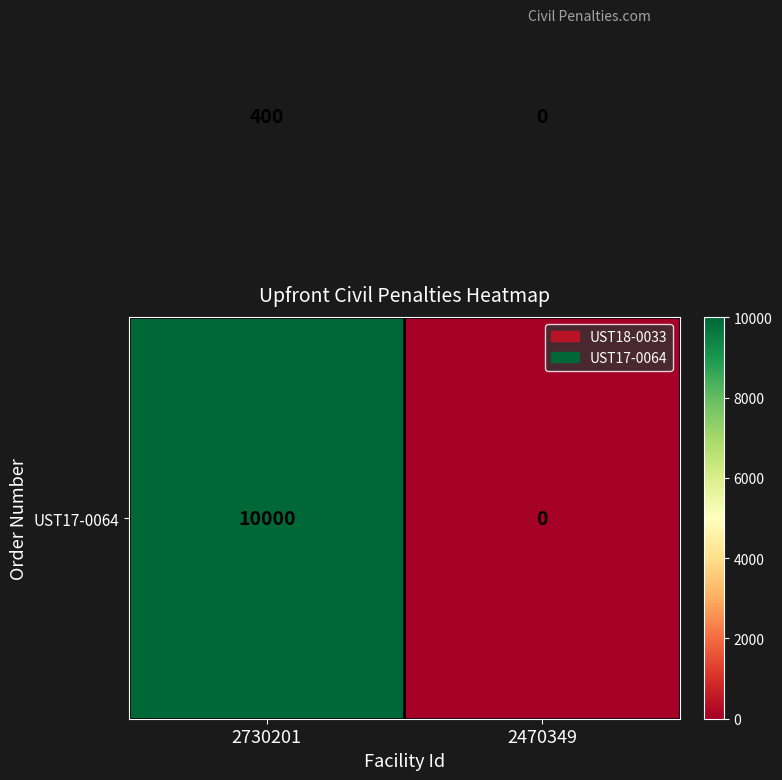

At how many categories does at least one series exceed 6201?

1